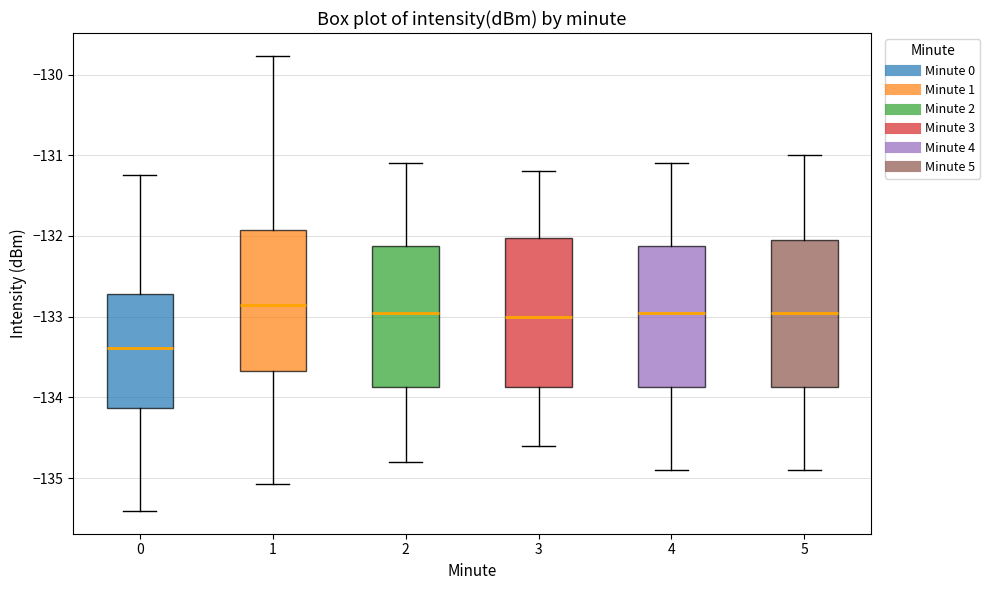

Where does the upper whisker of the box at x = 5 end on the y-axis? The values are not printed on the chart, so give them approximately, as read against the axis.

-131.0